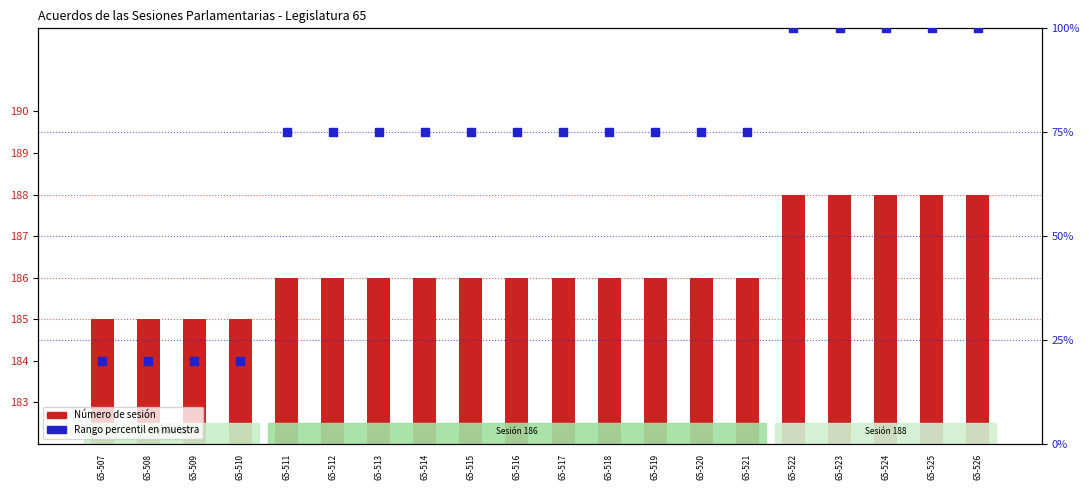

What is the total value across all series at 65-519?

261